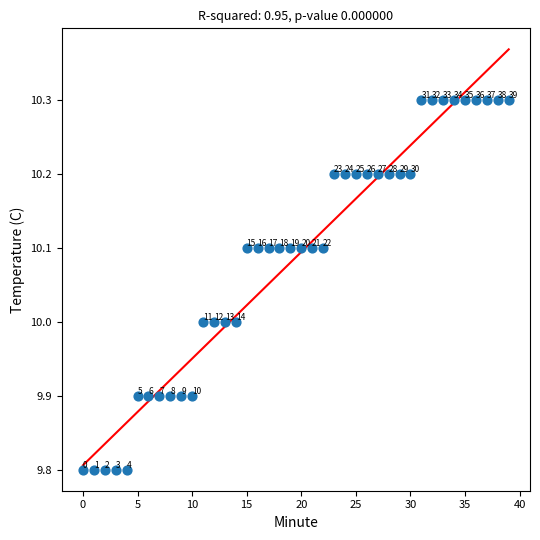

What Y value in the scatter plot is closest to 10?

10.0